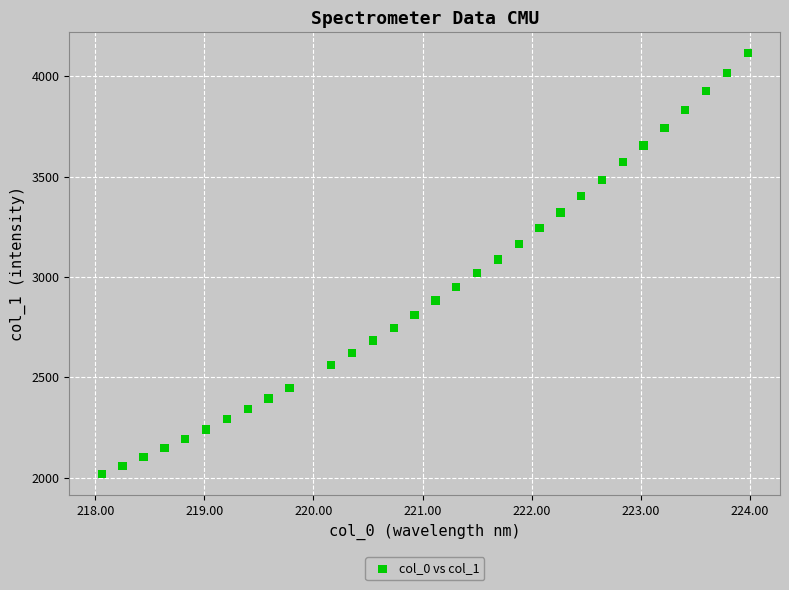

What is the range of Y values (max minus min)?

2096.2